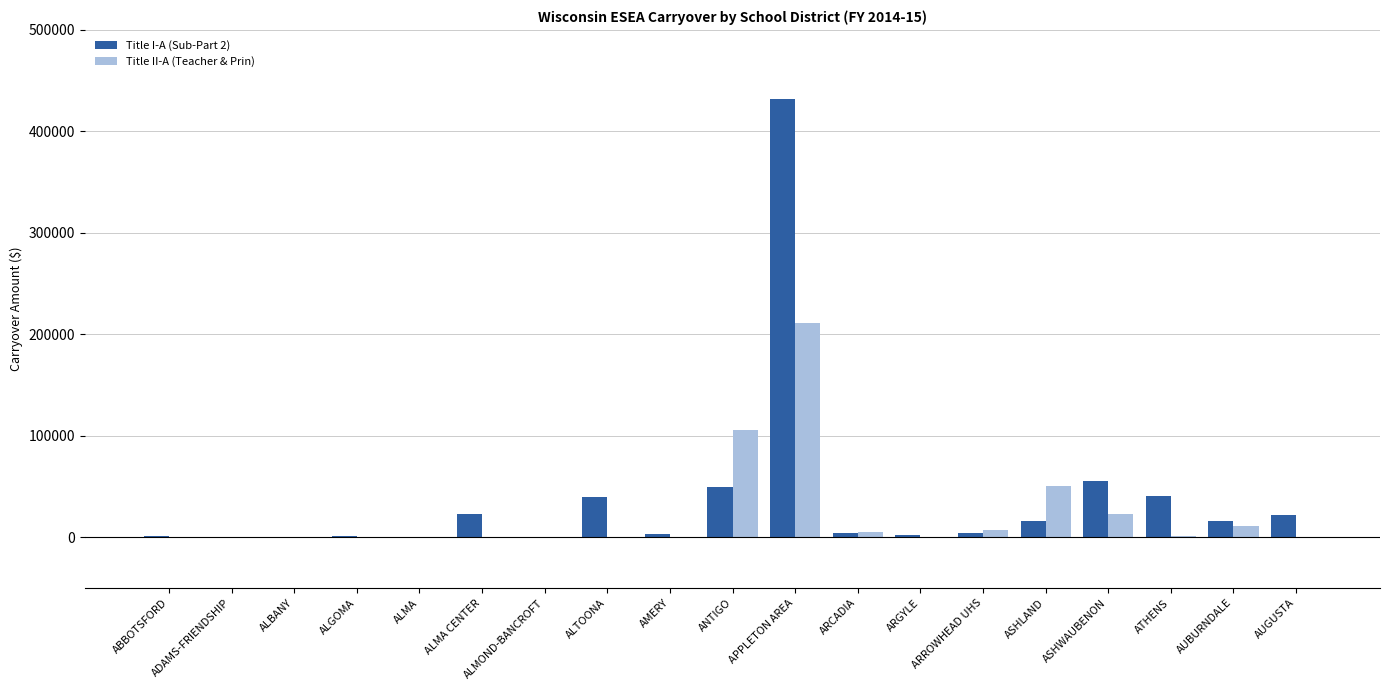

What is the total value across all series at APPLETON AREA?

643390